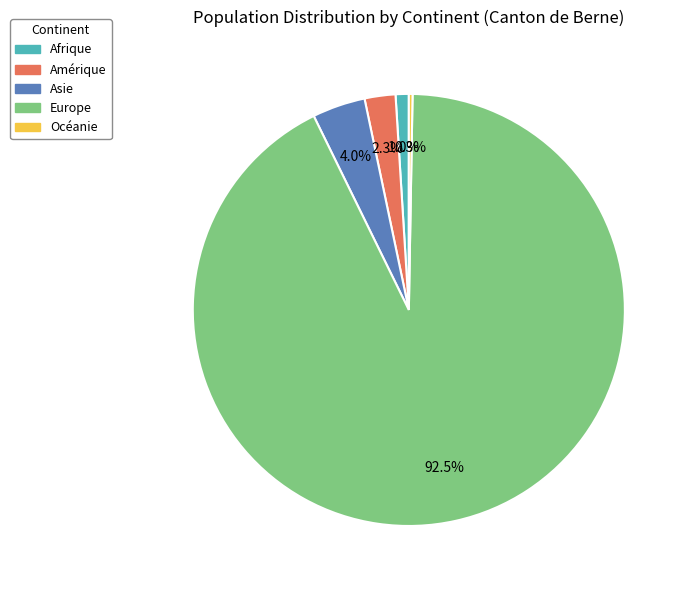

Which has a higher value, Amérique or Asie?

Asie